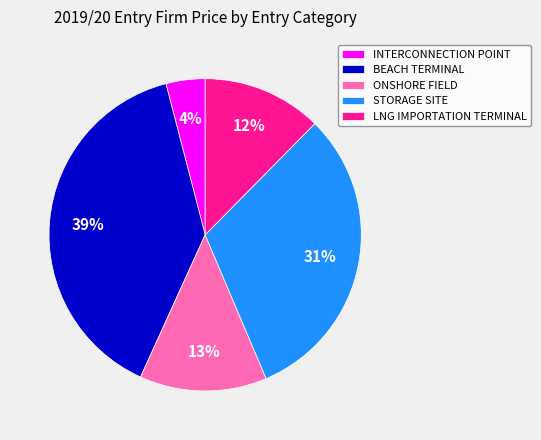

Does any single category account for the majority?

No